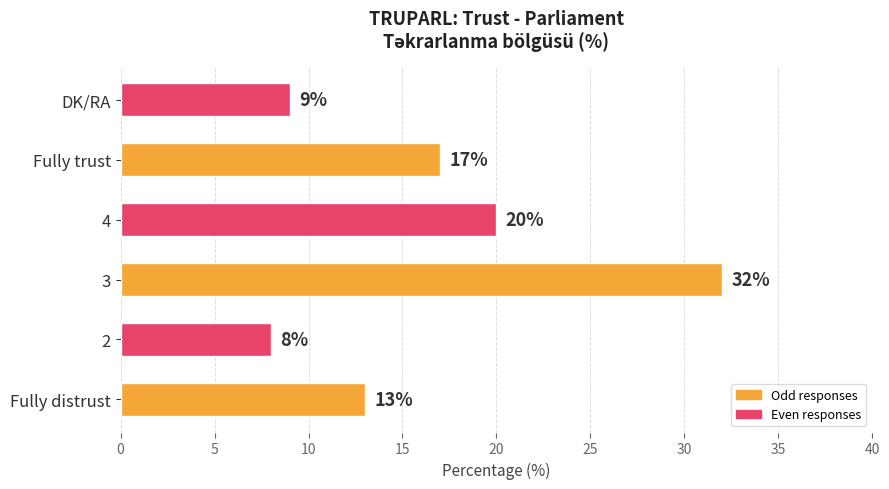

At which label is the value closest to 20?

4